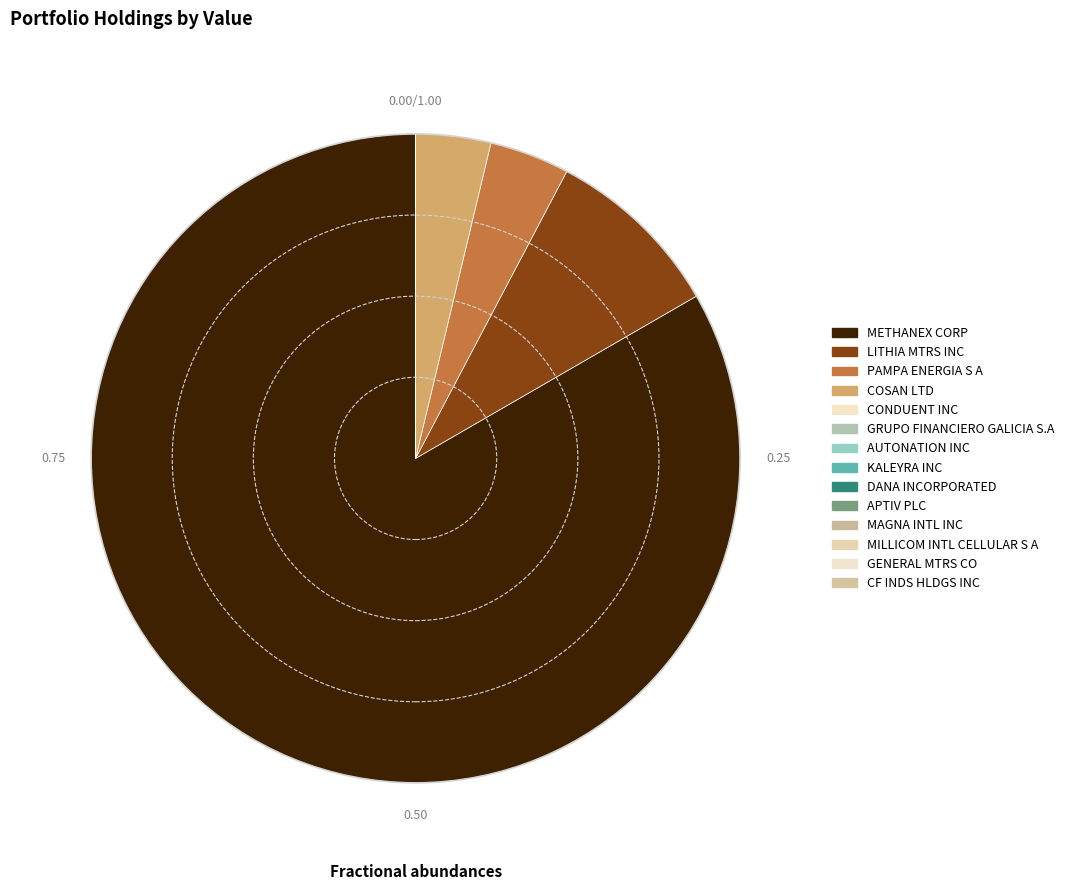

Does METHANEX CORP account for over 50% of the chart?

Yes